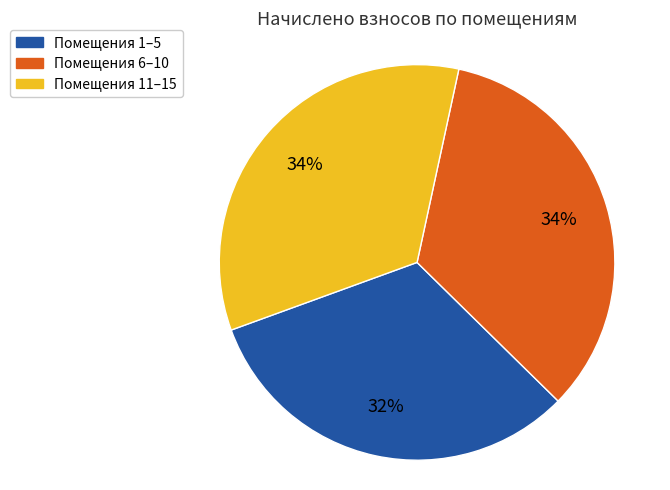

Which has a higher value, Помещения 1–5 or Помещения 6–10?

Помещения 6–10